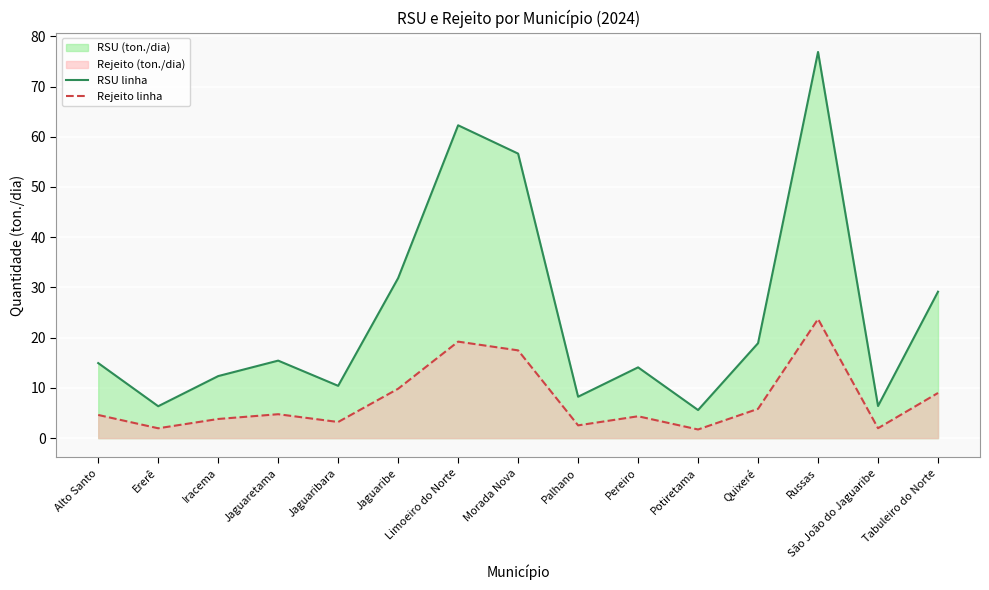

Reading left to right, list all the values displayed in this chart.

RSU linha: Alto Santo=14.9	Ererê=6.3	Iracema=12.3	Jaguaretama=15.4	Jaguaribara=10.4	Jaguaribe=31.9	Limoeiro do Norte=62.3	Morada Nova=56.6	Palhano=8.2	Pereiro=14.1	Potiretama=5.6	Quixeré=18.9	Russas=76.9	São João do Jaguaribe=6.4	Tabuleiro do Norte=29.1
Rejeito linha: Alto Santo=4.6	Ererê=2.0	Iracema=3.8	Jaguaretama=4.8	Jaguaribara=3.2	Jaguaribe=9.8	Limoeiro do Norte=19.2	Morada Nova=17.5	Palhano=2.5	Pereiro=4.3	Potiretama=1.7	Quixeré=5.8	Russas=23.7	São João do Jaguaribe=2.0	Tabuleiro do Norte=9.0